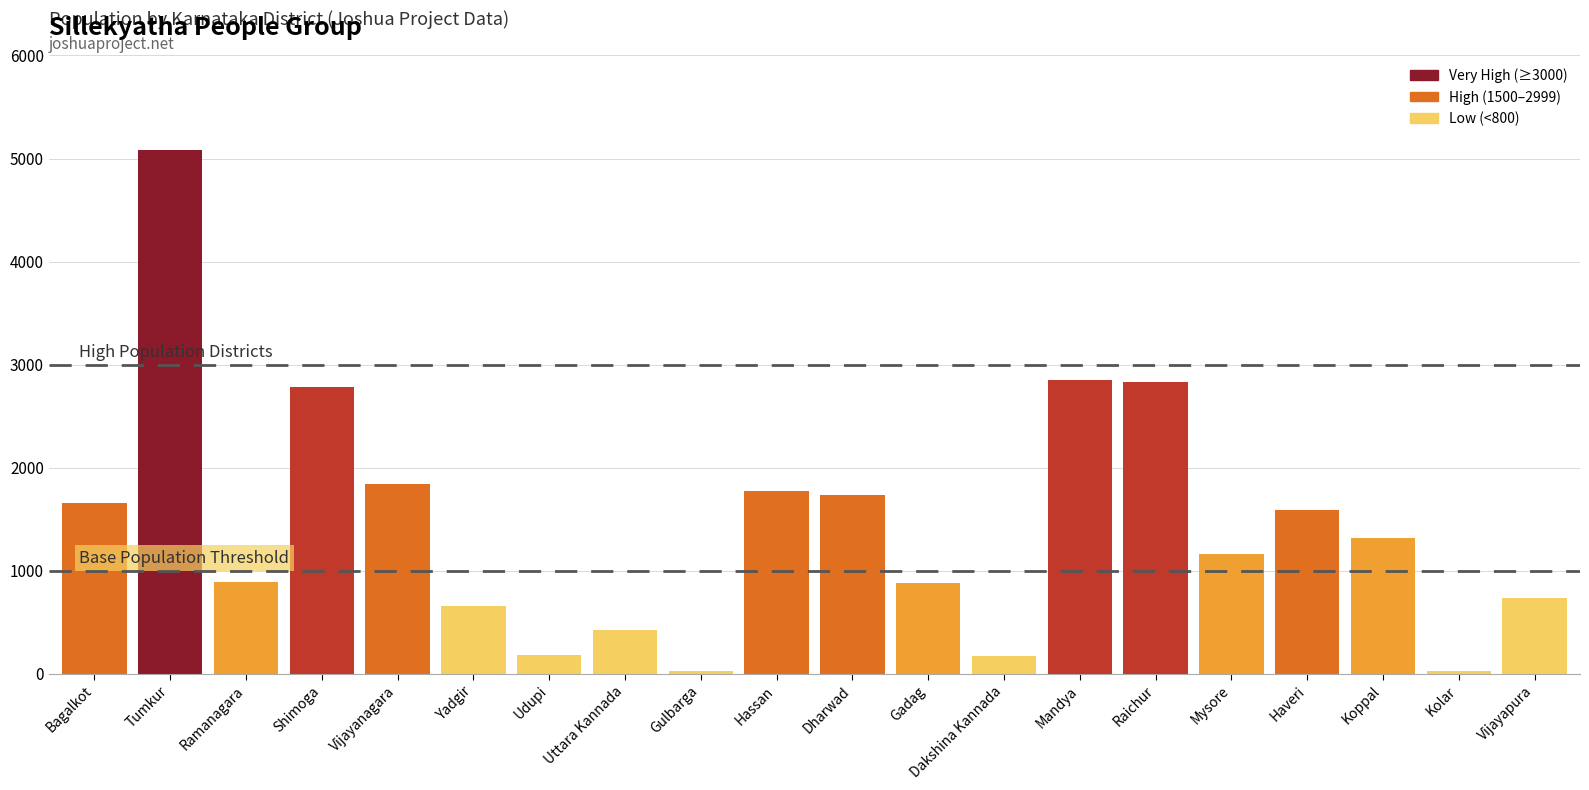

How many categories are shown in the chart?

20